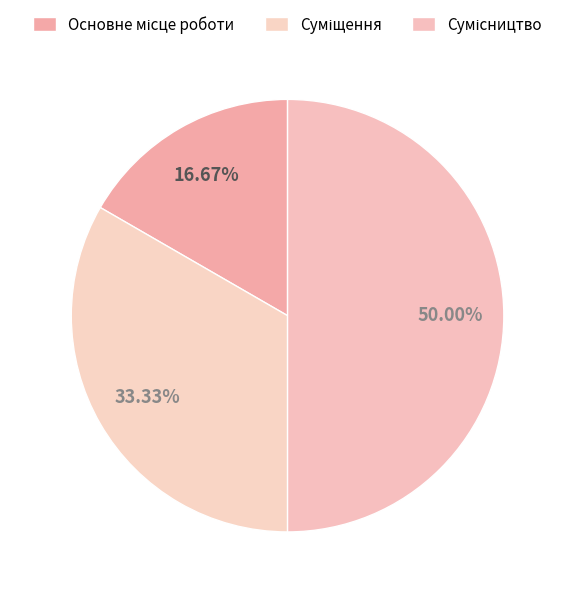

Is there any slice that represents more than half of the pie?

No